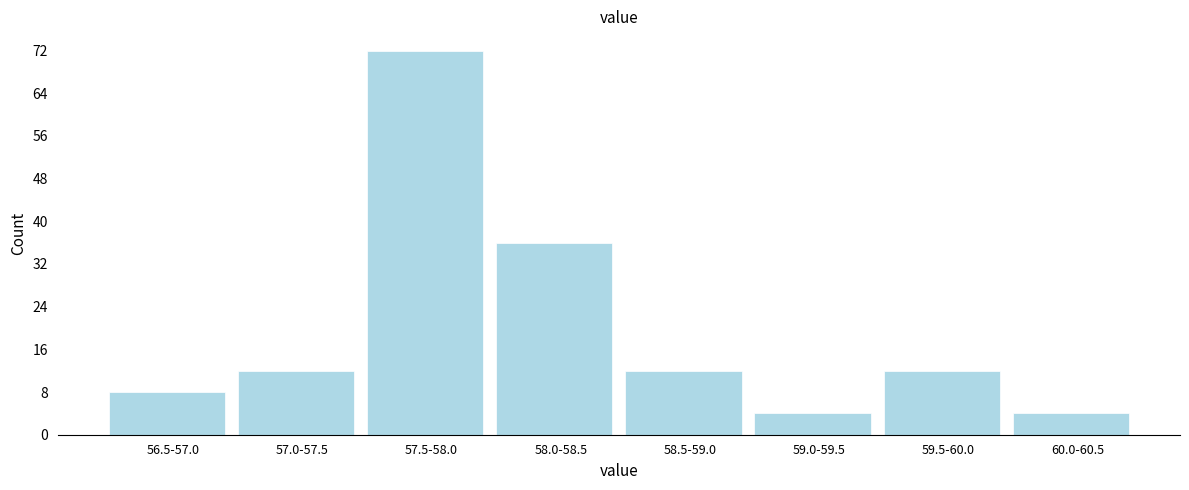

Reading right to left, list all the values displayed in this chart.

4	12	4	12	36	72	12	8